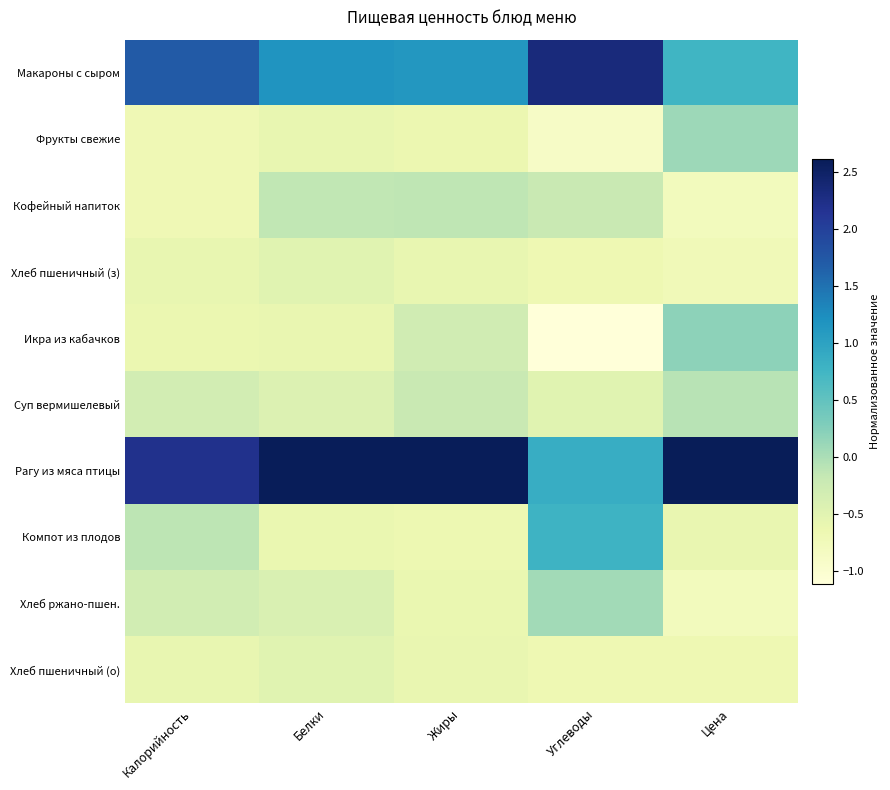

Which series changed the most between Калорийность and Цена?

Макароны с сыром